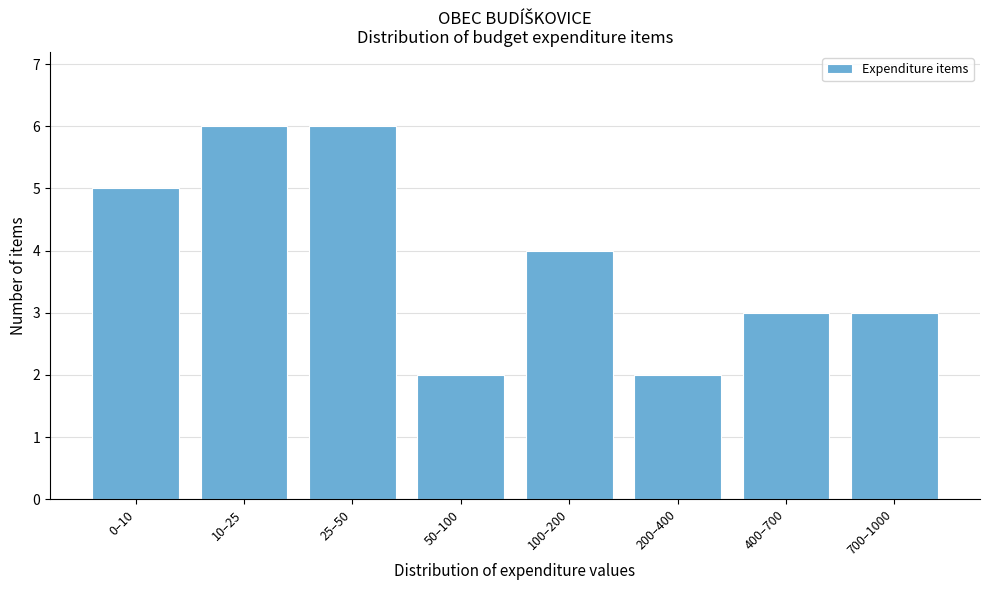

Reading left to right, extract all data points from this chart.

0–10=5	10–25=6	25–50=6	50–100=2	100–200=4	200–400=2	400–700=3	700–1000=3